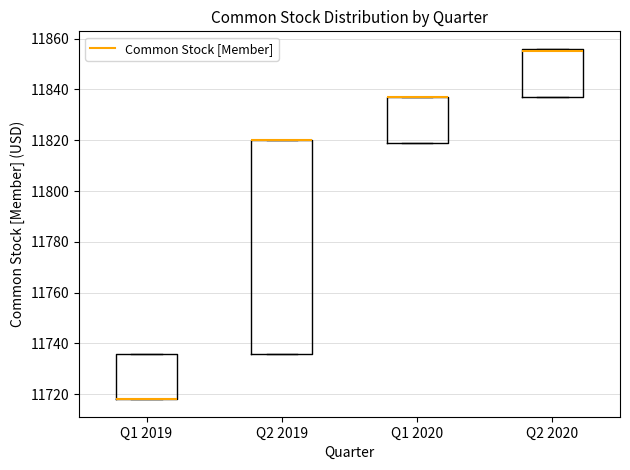

Which box is the tallest, from its lower edge to its upper edge?

Q2 2019